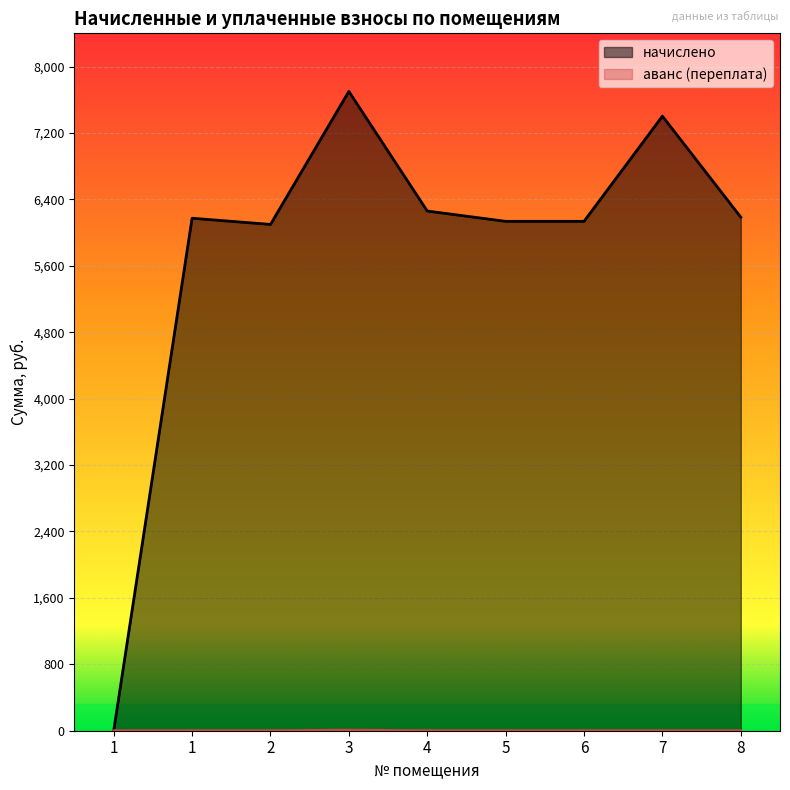

What is the average value of the аванс (переплата) series?

0.8